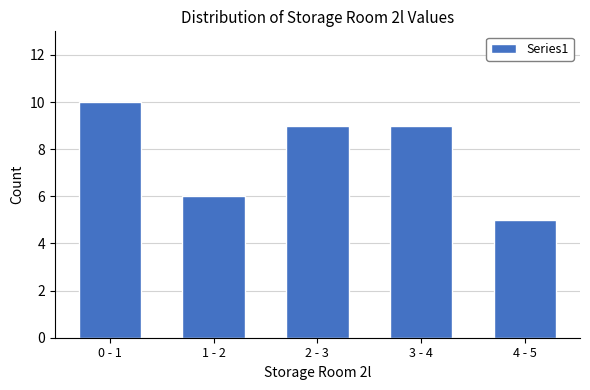

Reading left to right, what are all the values shown in this chart?

0 - 1=10	1 - 2=6	2 - 3=9	3 - 4=9	4 - 5=5